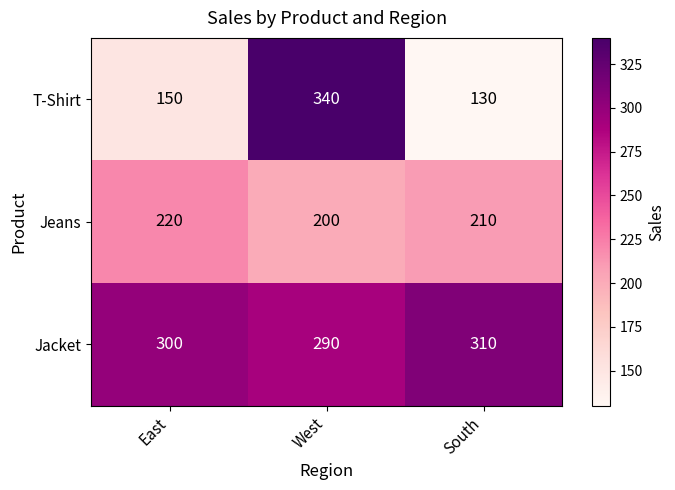

The value of T-Shirt at South is 201. True or false?

False